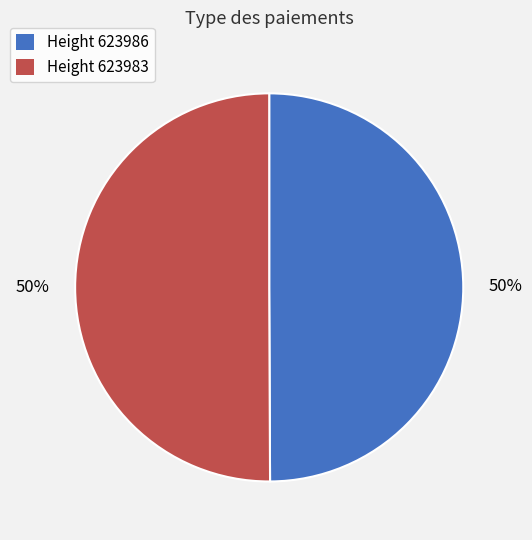

Do Height 623983 and Height 623986 together represent more than half of the pie?

Yes